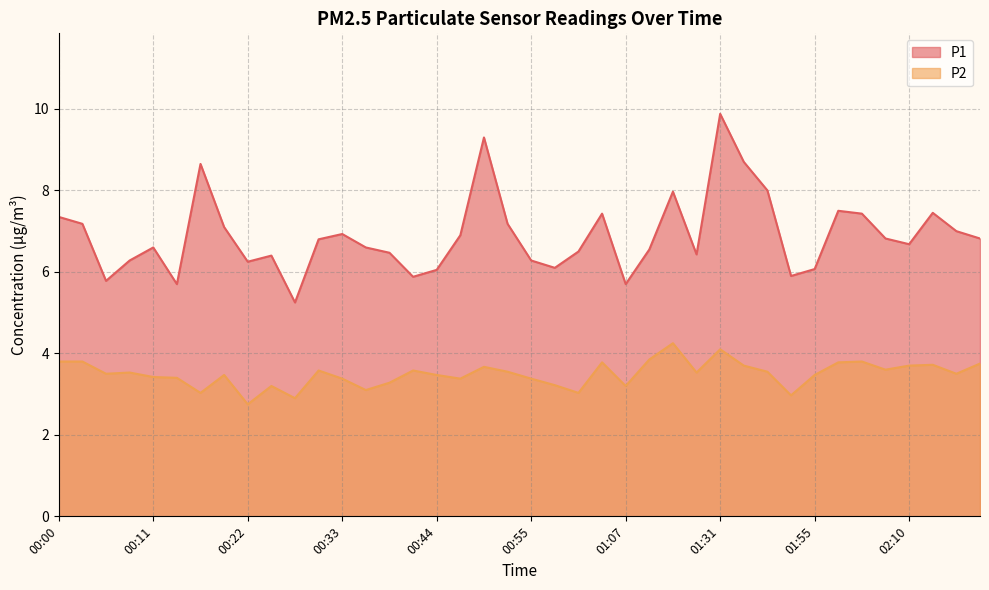

What is the spread (max minus min) of values at 00:14?

2.3